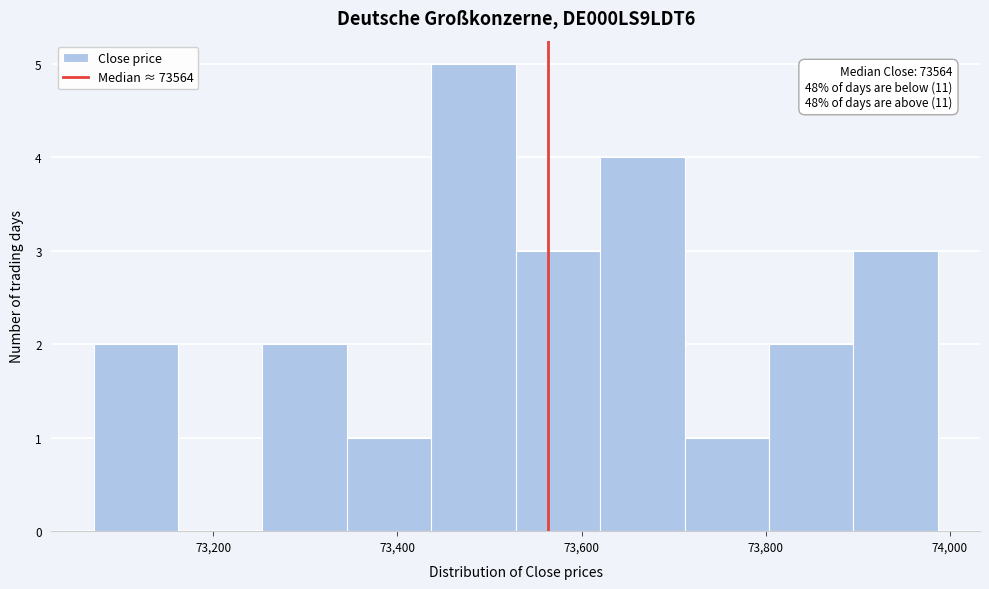

Which range on the x-axis has the tallest bar?

73440 to 73520